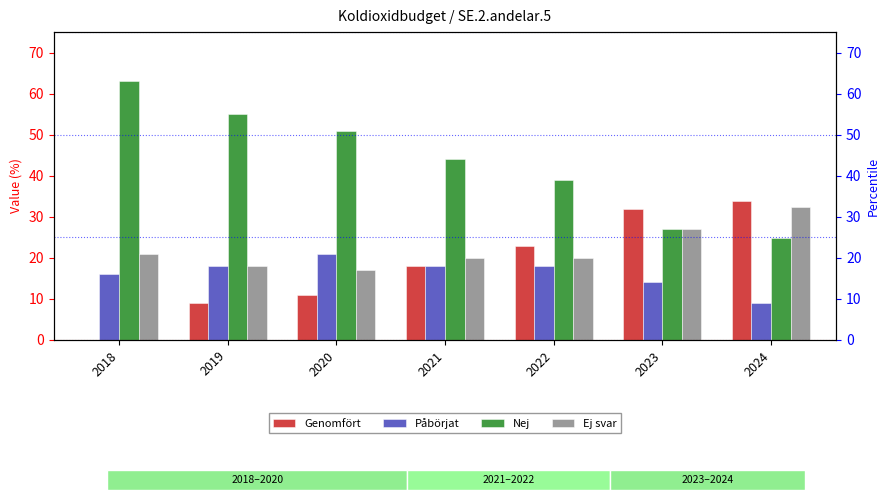

Which series has the largest total across all categories?

Nej